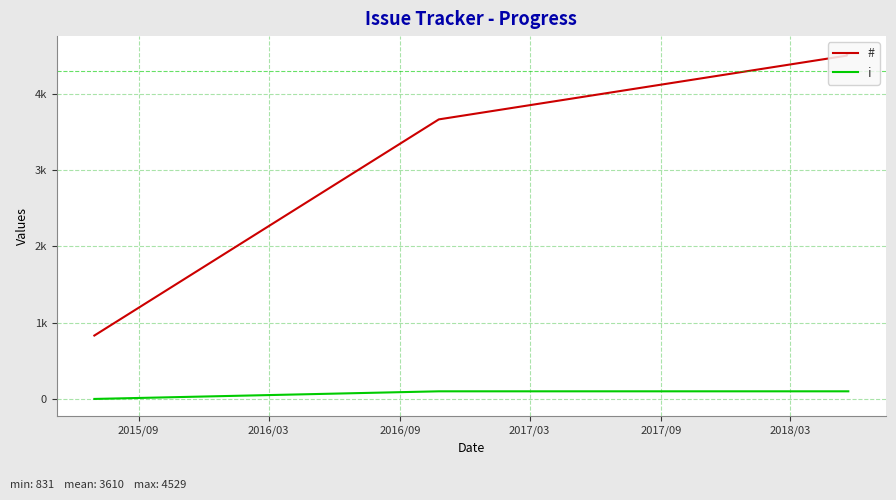

Is this an area chart (filled region under the line)?

No